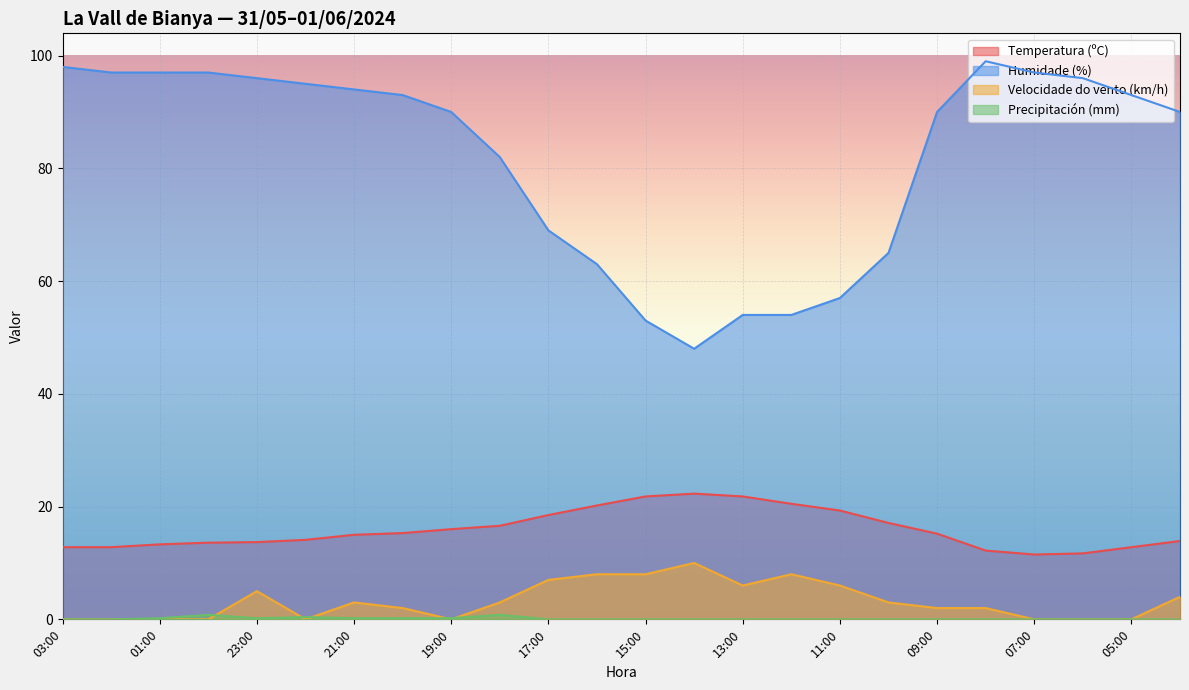

Which series has the largest range (max minus min)?

Humidade (%)